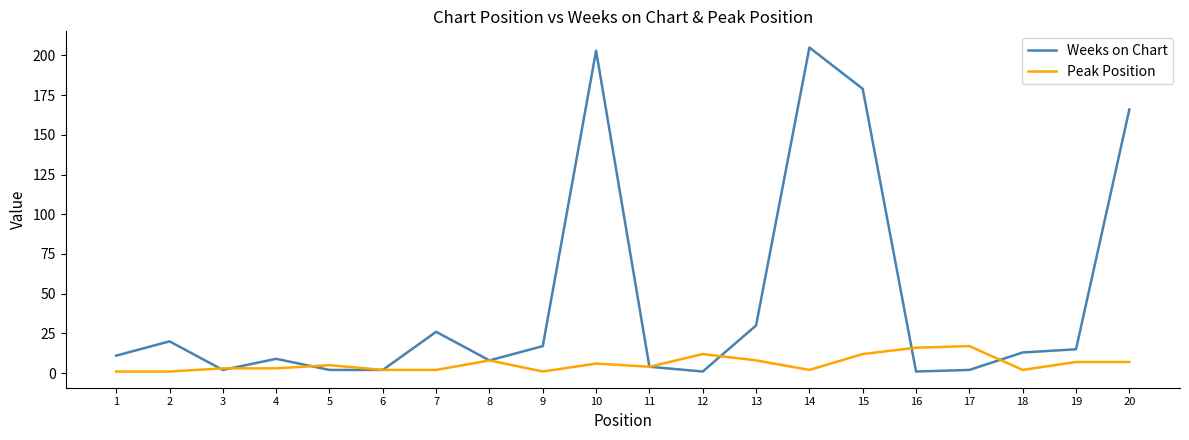

At which label is Weeks on Chart closest to 103?

20